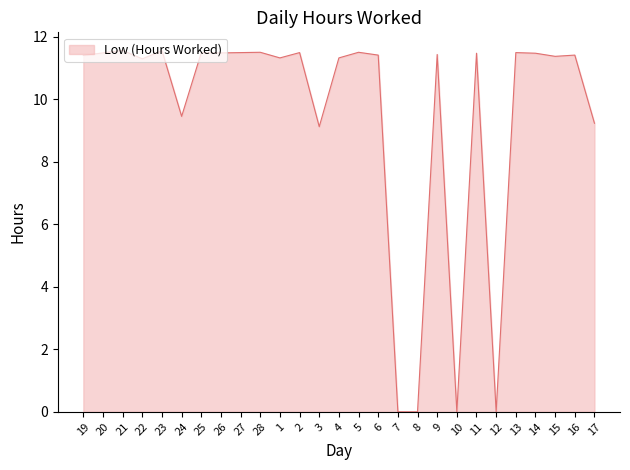

What position from the left is 7?

17